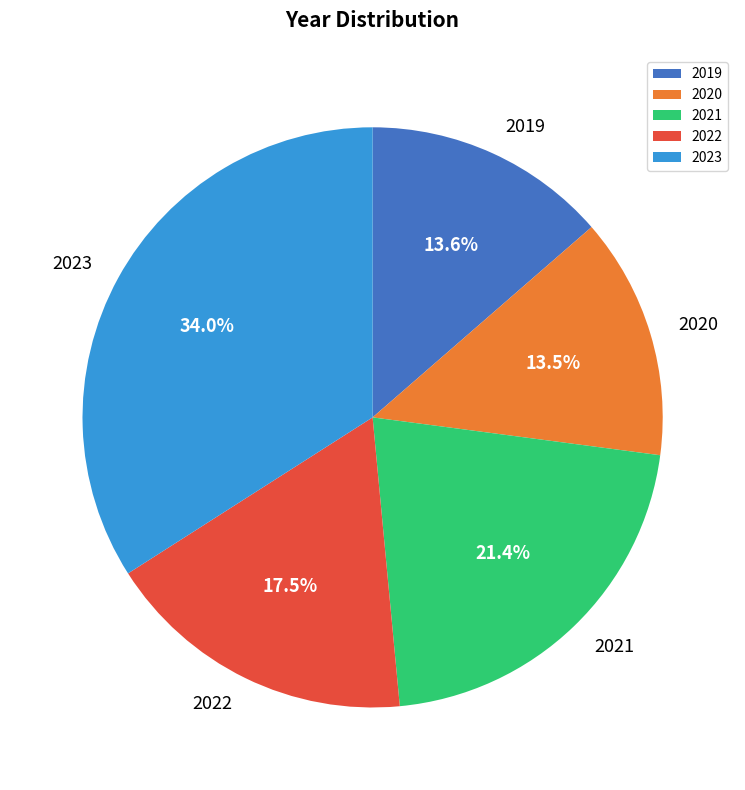

Count the number of slices in the pie.

5